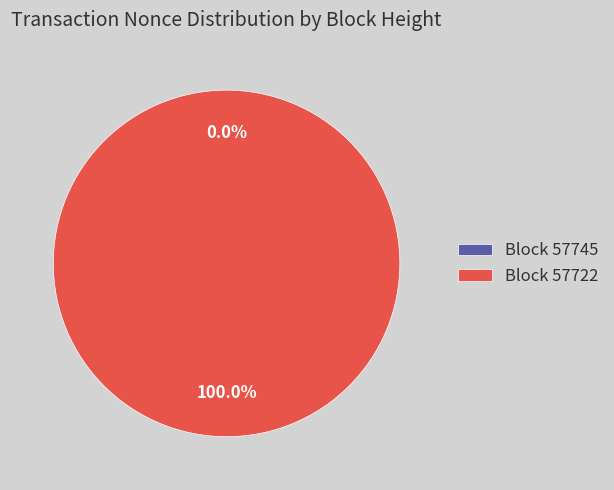

What percentage do 57722 and 57745 together represent?

100.0%